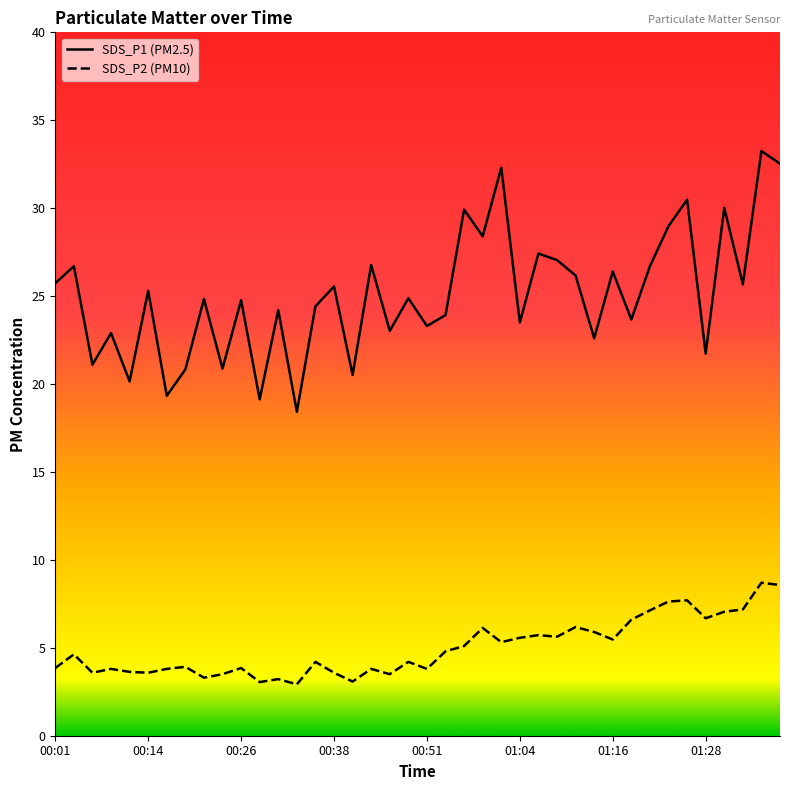

At which label does SDS_P1 first exceed 24?

00:01